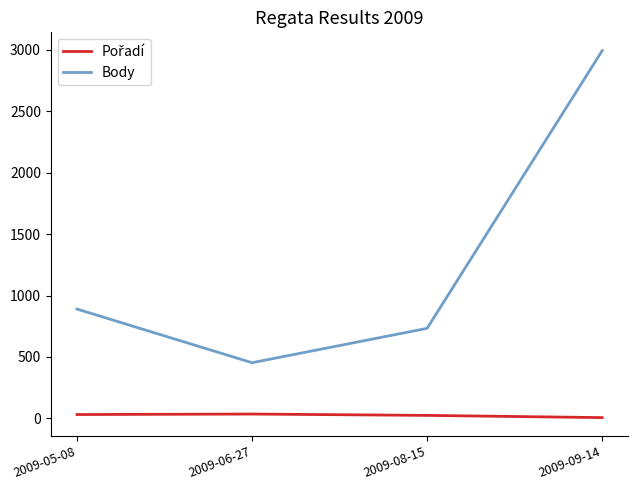

Which series has the largest range (max minus min)?

Body